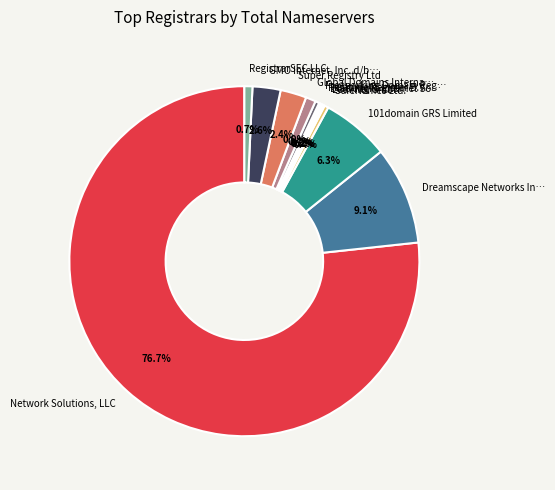

How much of the chart is everything except Global Domains Interna…?

99.1%